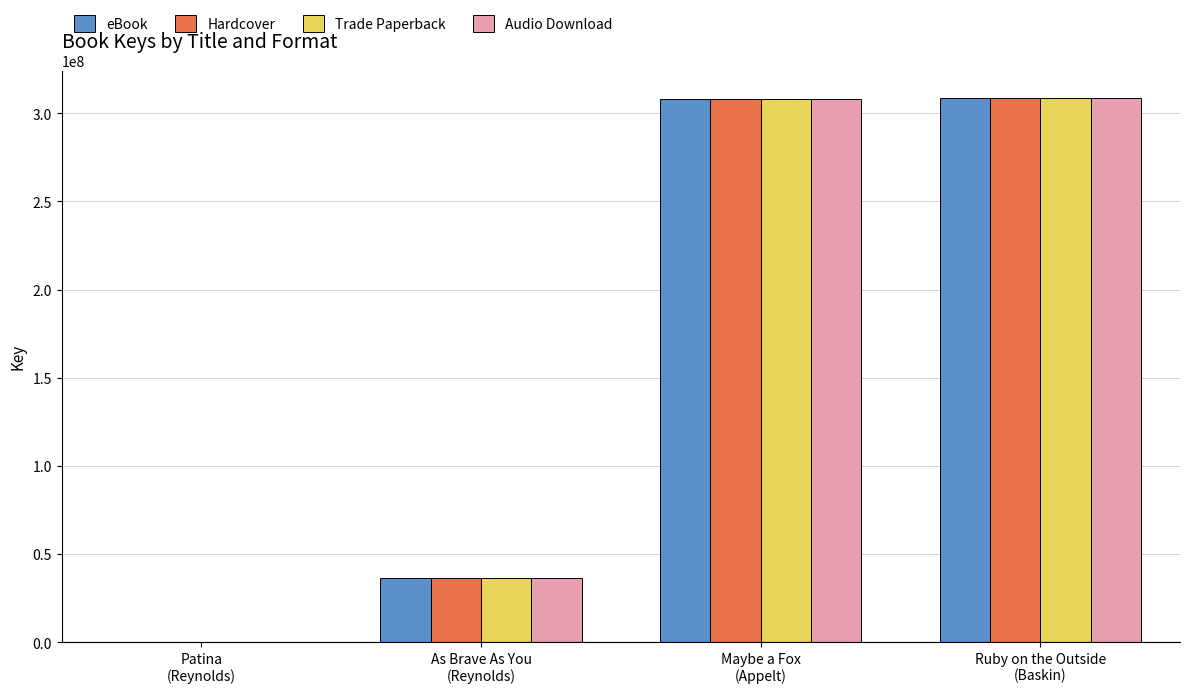

What is the average value of the Trade Paperback series?

163195943